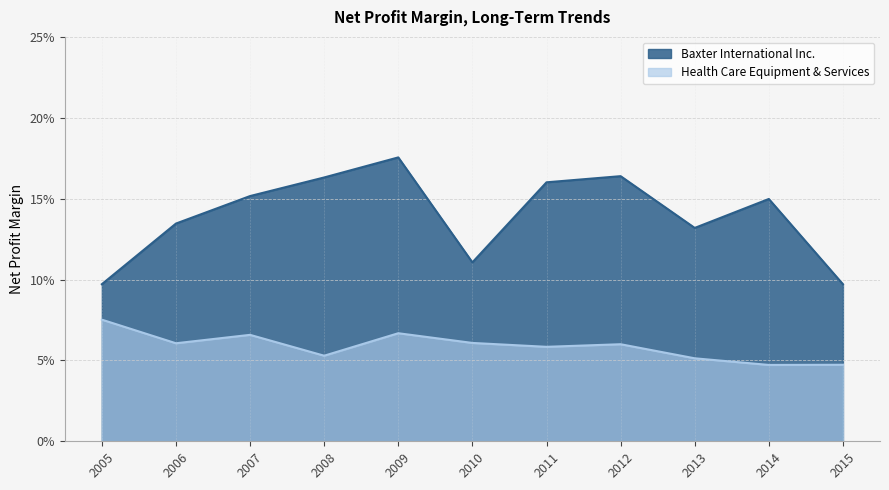

What is the average value of the Baxter International Inc. series?

0.1